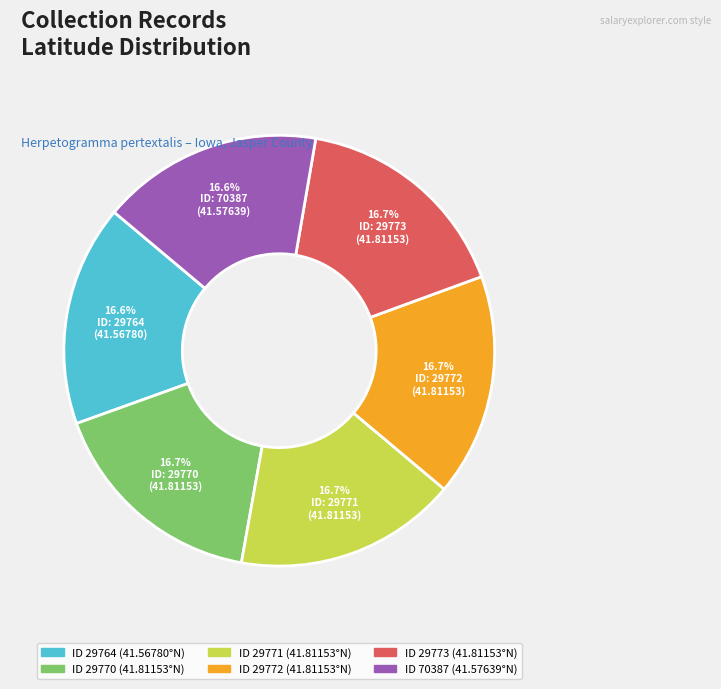

Does any single category account for the majority?

No